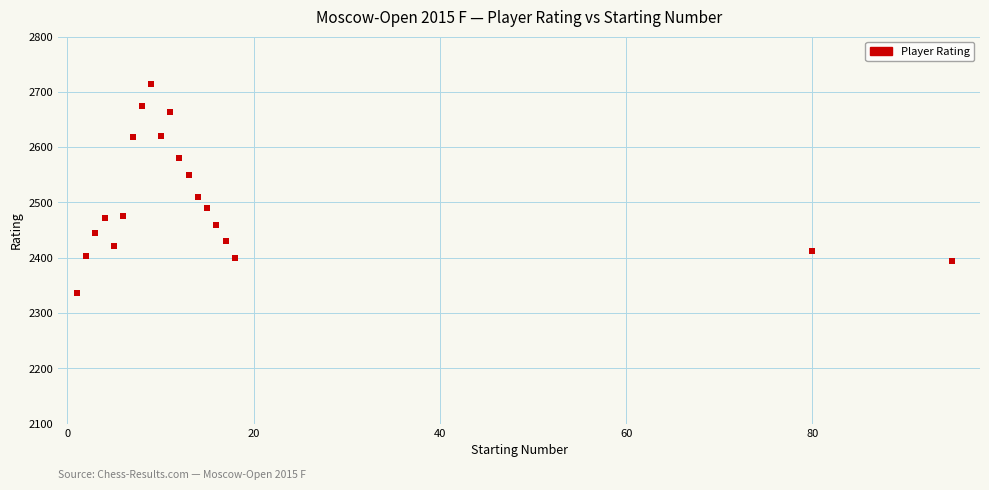

What is the range of Y values (max minus min)?

378